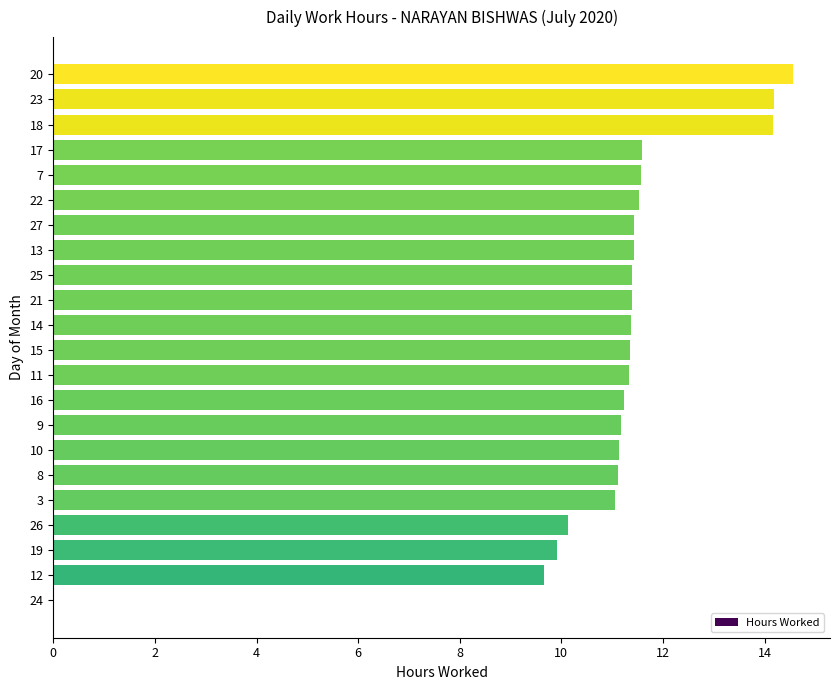

What is the sum of the values at 3 and 26?

21.2